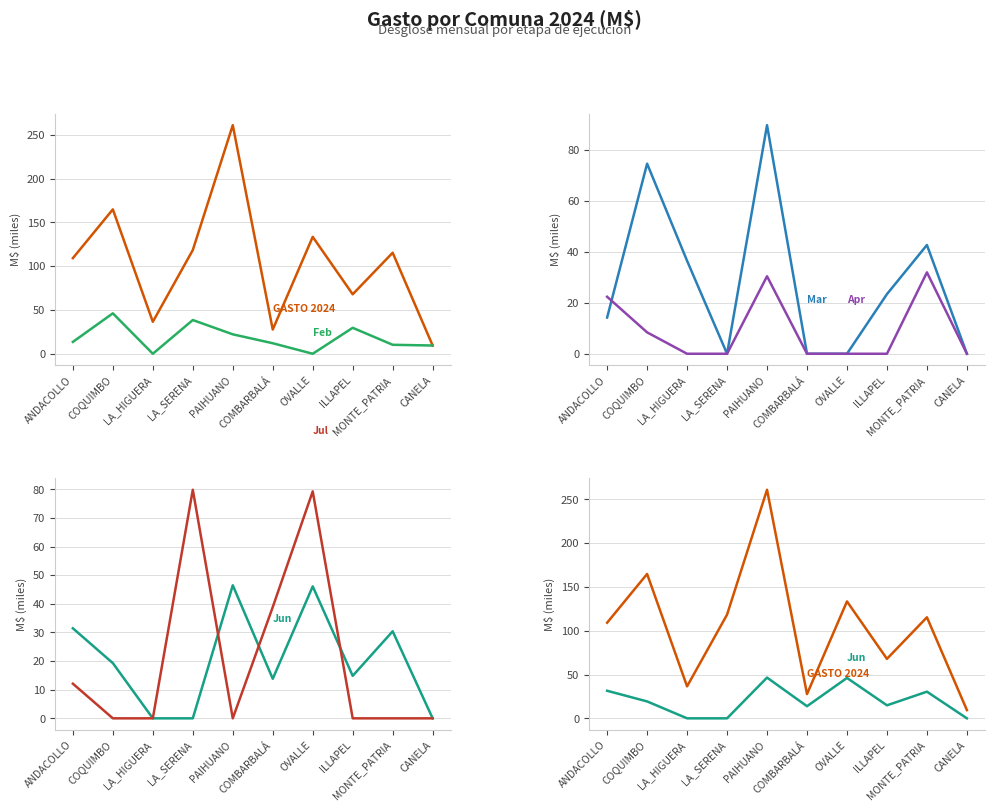

Is it true that Apr equals 22.2 at CANELA?

False